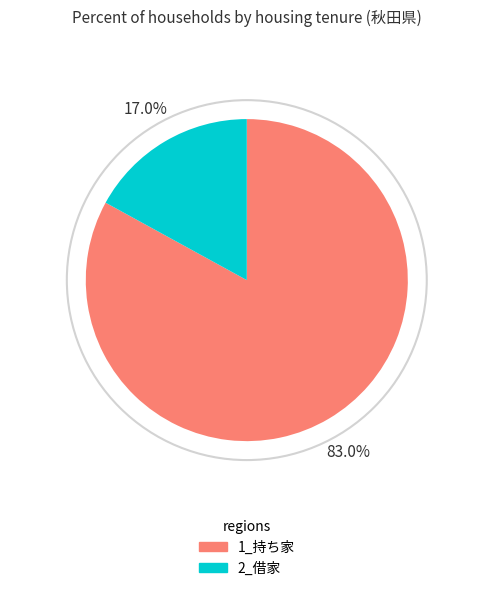

Is there any slice that represents more than half of the pie?

Yes